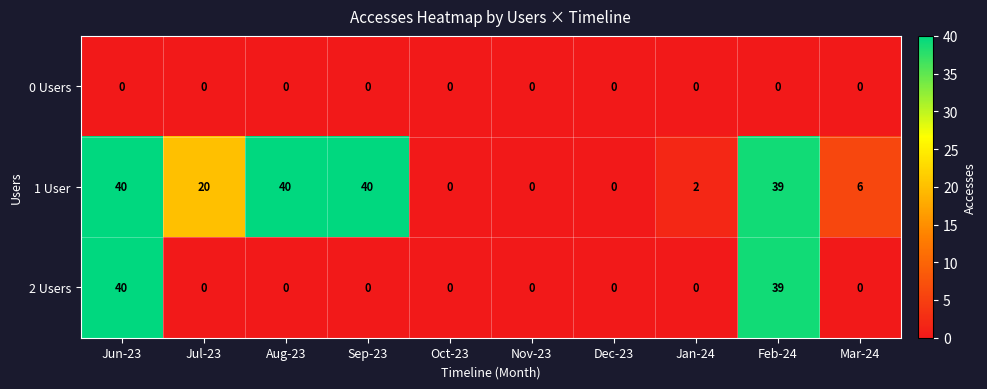

The 1 User series shows 54 at Jun-23. True or false?

False